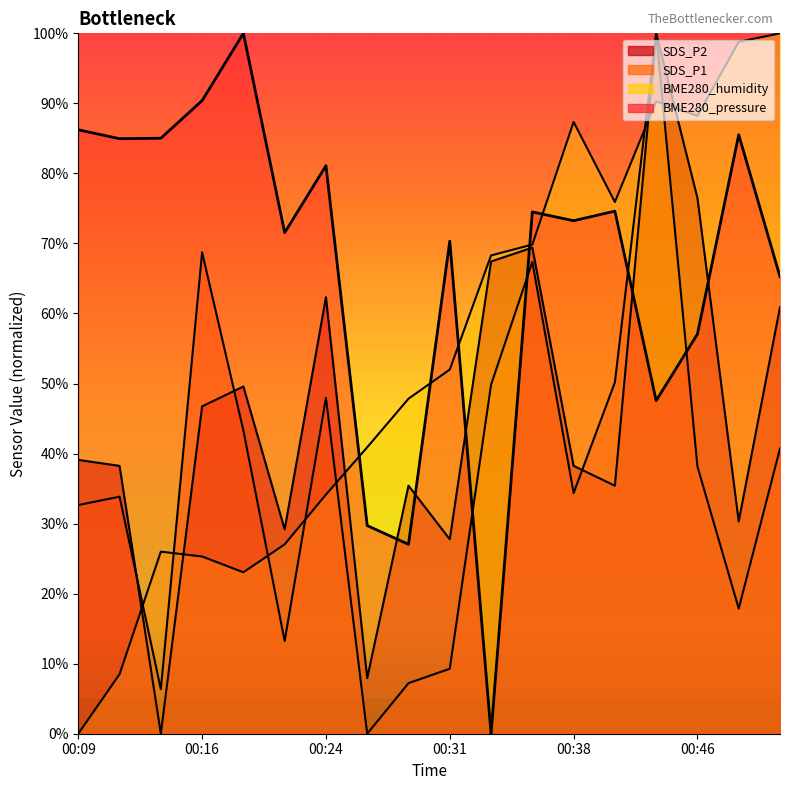

Rank the series by their maximum value, from lowest to highest.

BME280_pressure, BME280_humidity, SDS_P1, SDS_P2